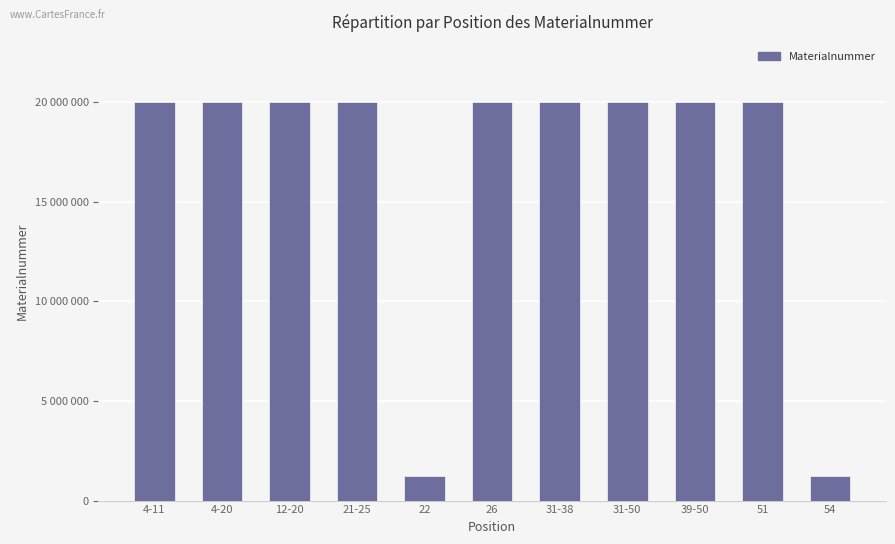

At which category does the chart reach its peak across all series?

39-50